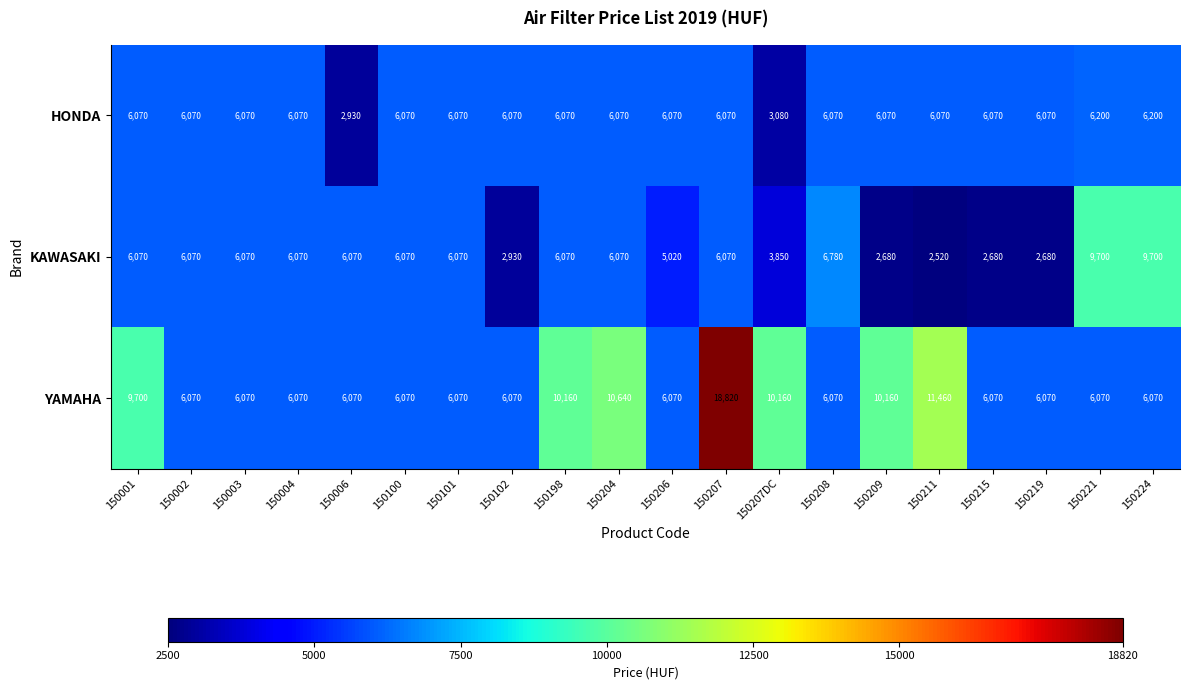

What is the difference between the highest and lowest values at 150215?

3390